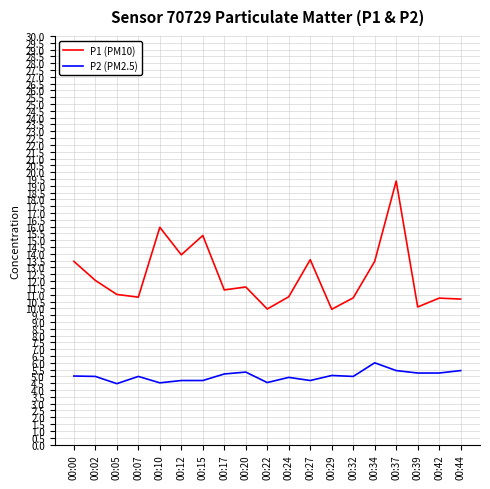

At 00:42, list the series in order from smallest to largest.

P2 (PM2.5), P1 (PM10)